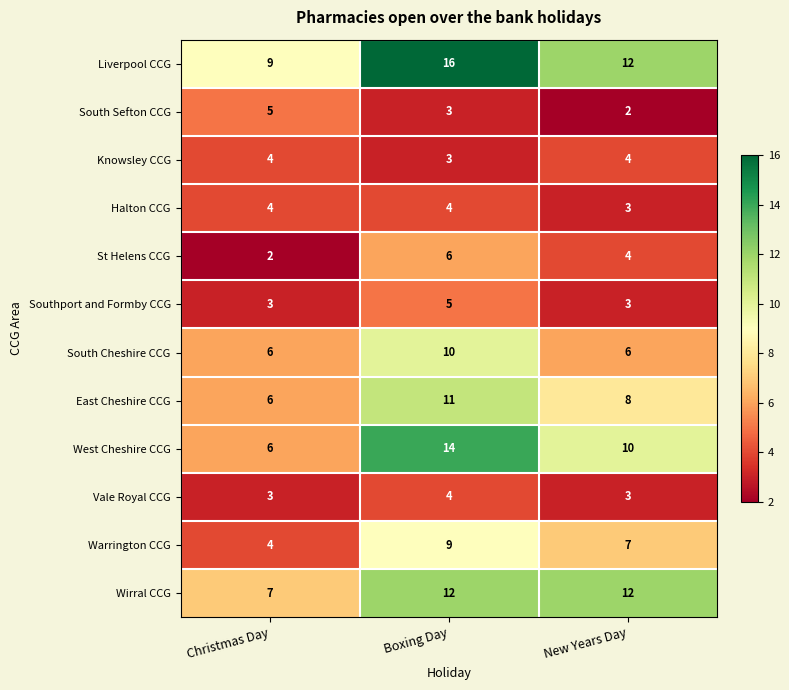

Where is Halton CCG nearest to the value 3?

New Years Day